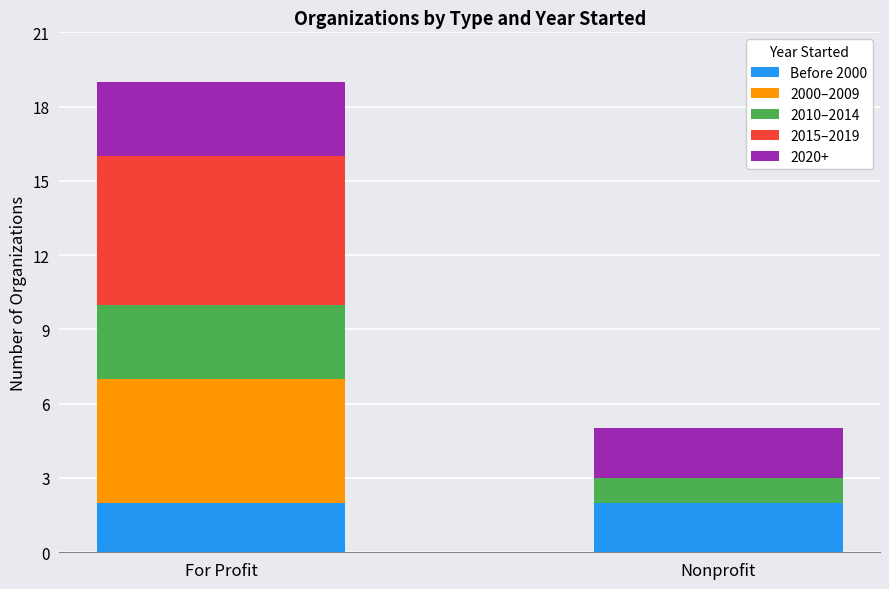

True or false: Before 2000 has a value of 2 at For Profit.

True